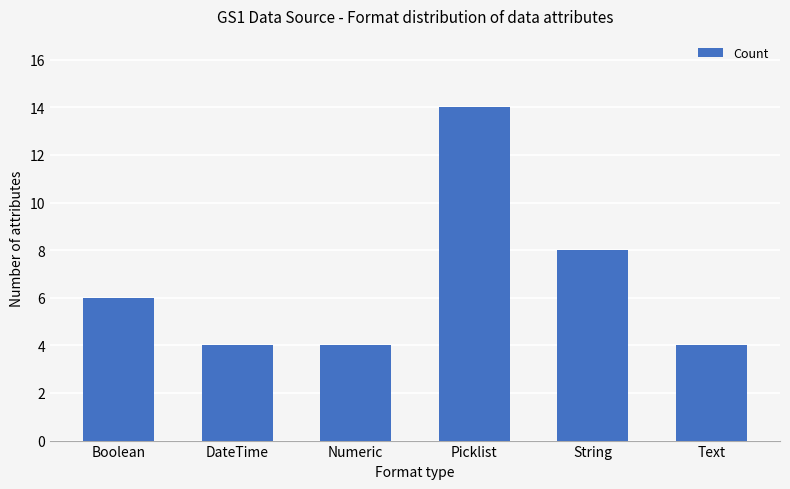

What position from the right is Boolean?

6